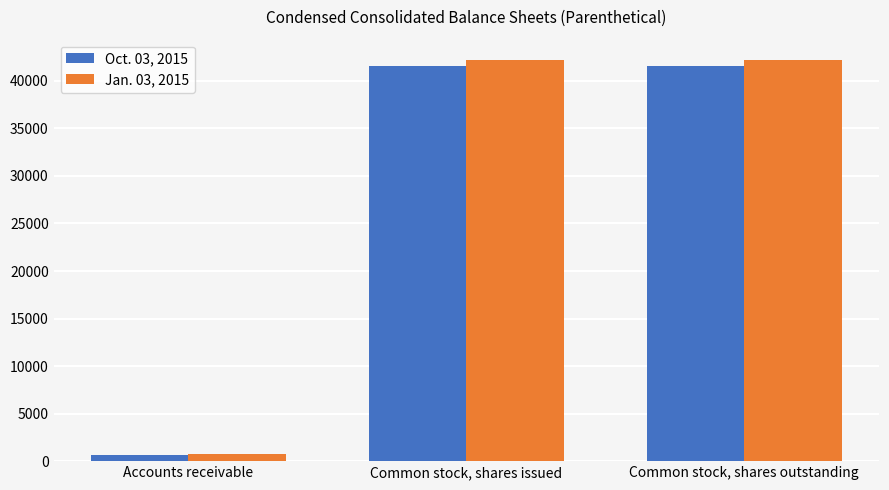

Between Accounts receivable and Common stock, shares outstanding, which series saw the biggest shift?

Jan. 03, 2015